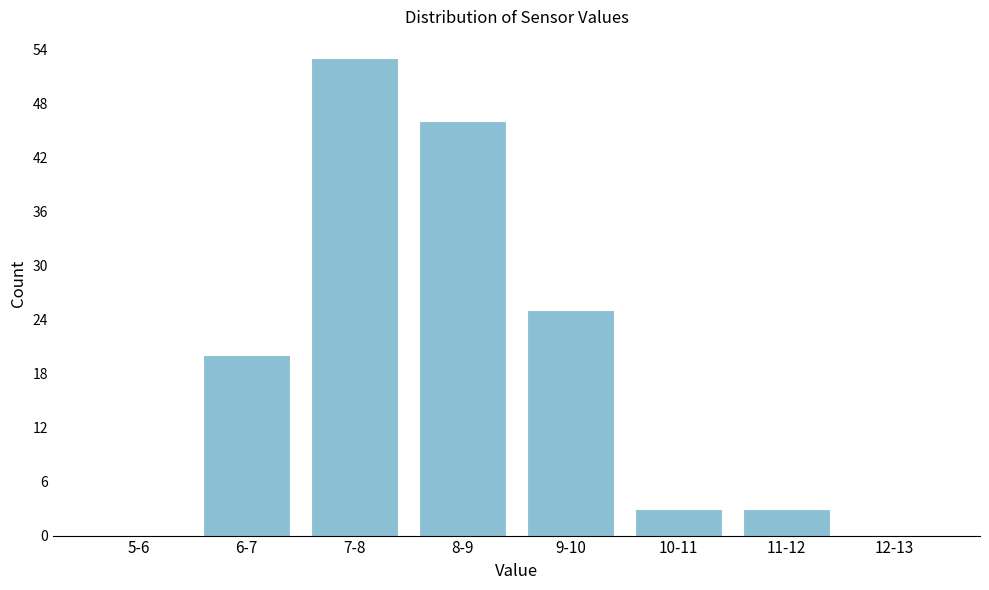

Reading left to right, list all the values displayed in this chart.

5-6=0	6-7=20	7-8=53	8-9=46	9-10=25	10-11=3	11-12=3	12-13=0